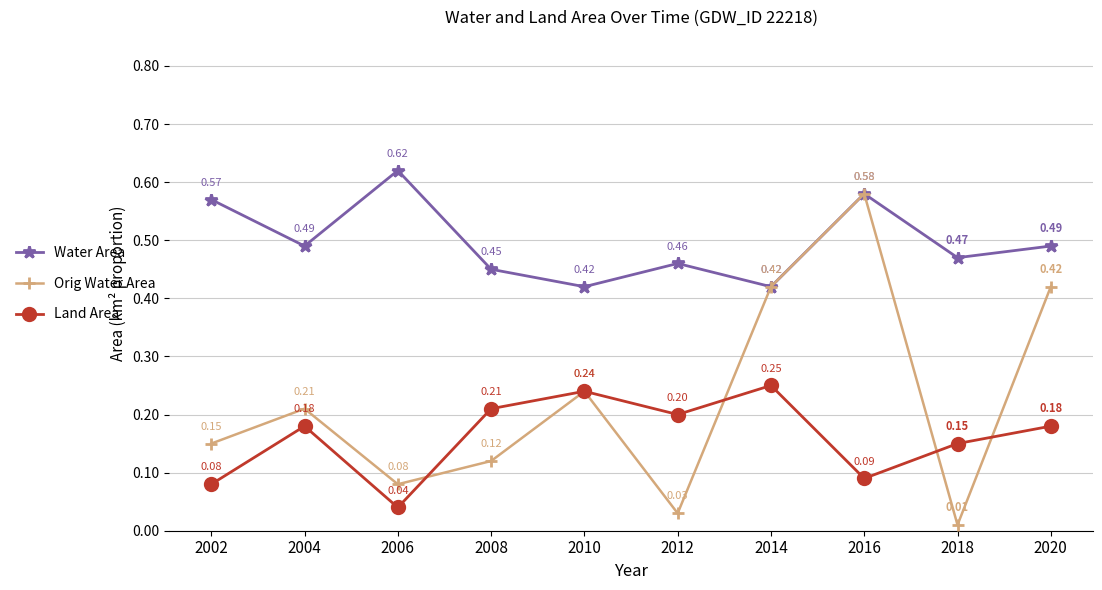

True or false: Land Area and Water Area cross at least once.

False